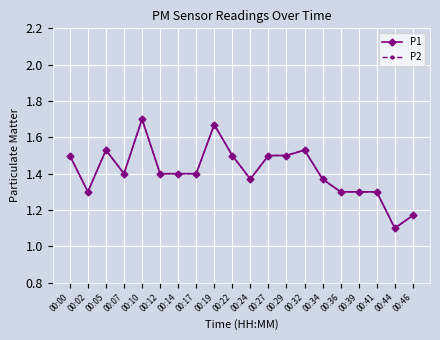

Does the chart have visible grid lines?

Yes